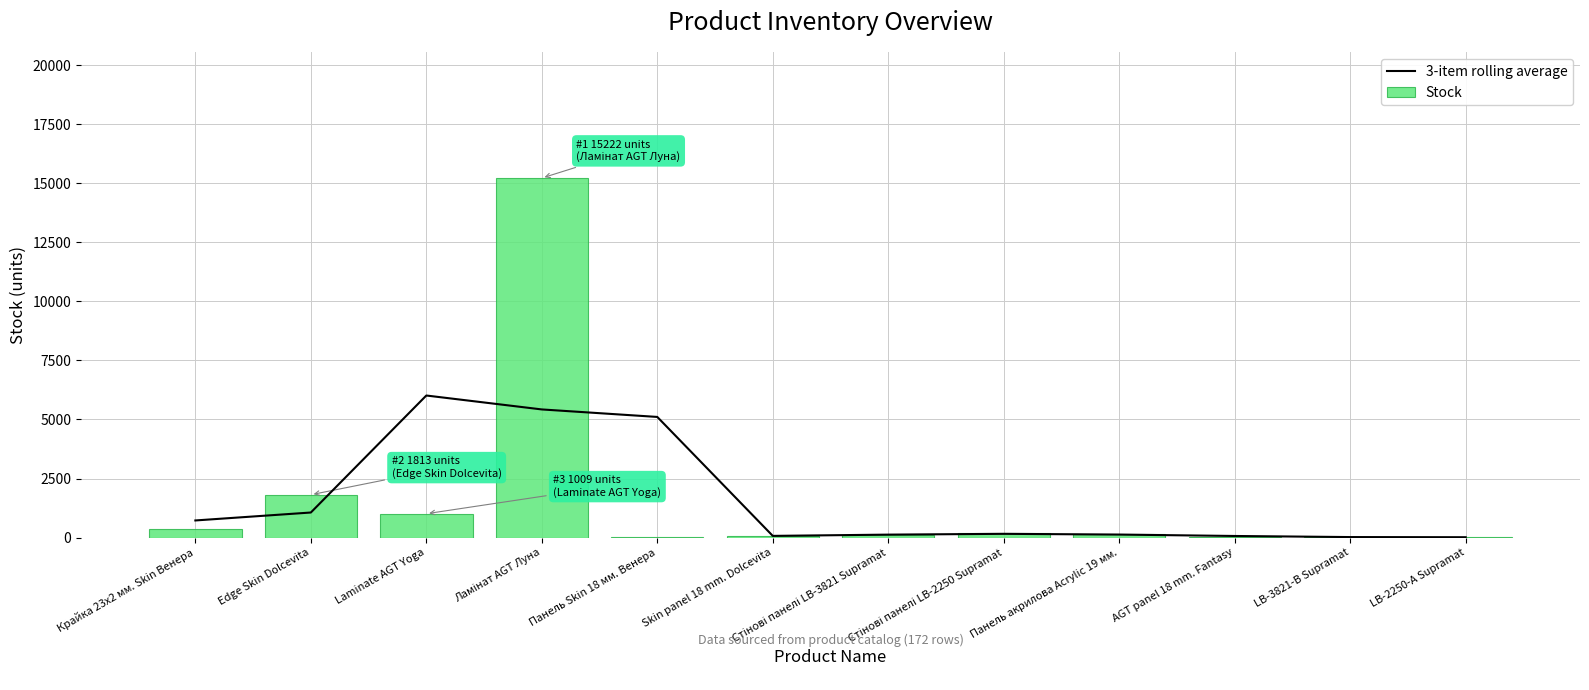

What is the difference between the maximum and minimum values in the Stock series?

15203.0